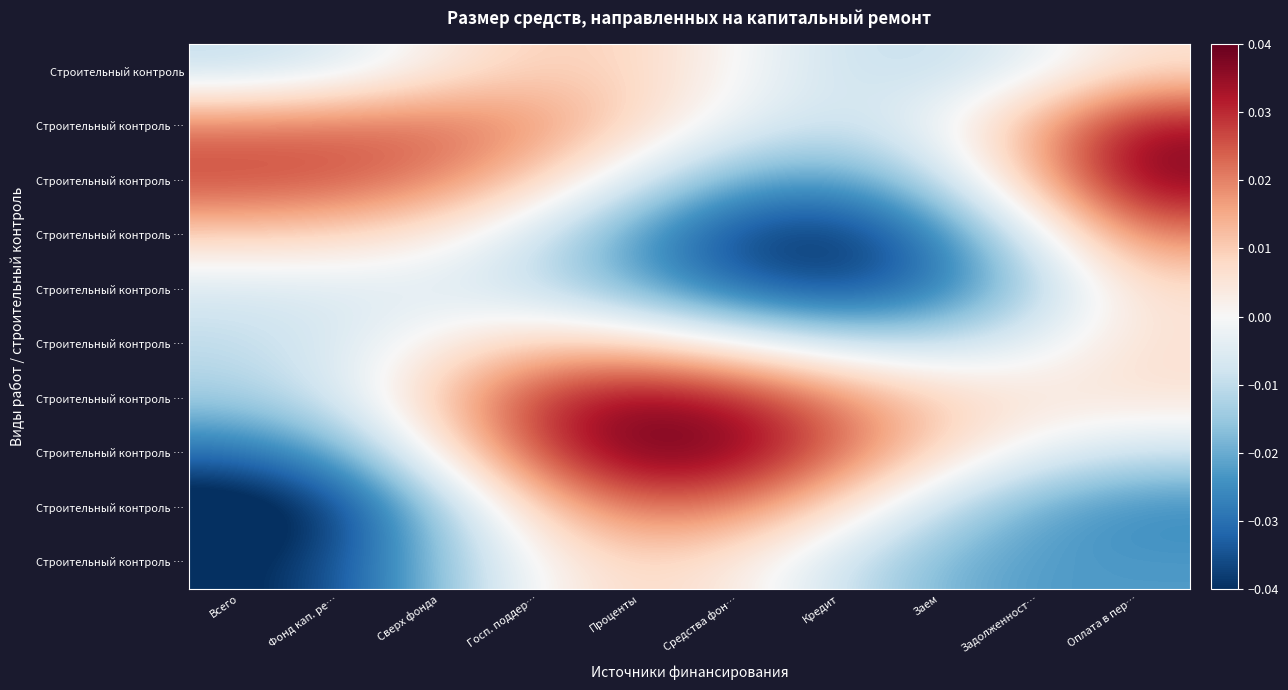

What is the total value across all series at Госп. поддер…?

0.1